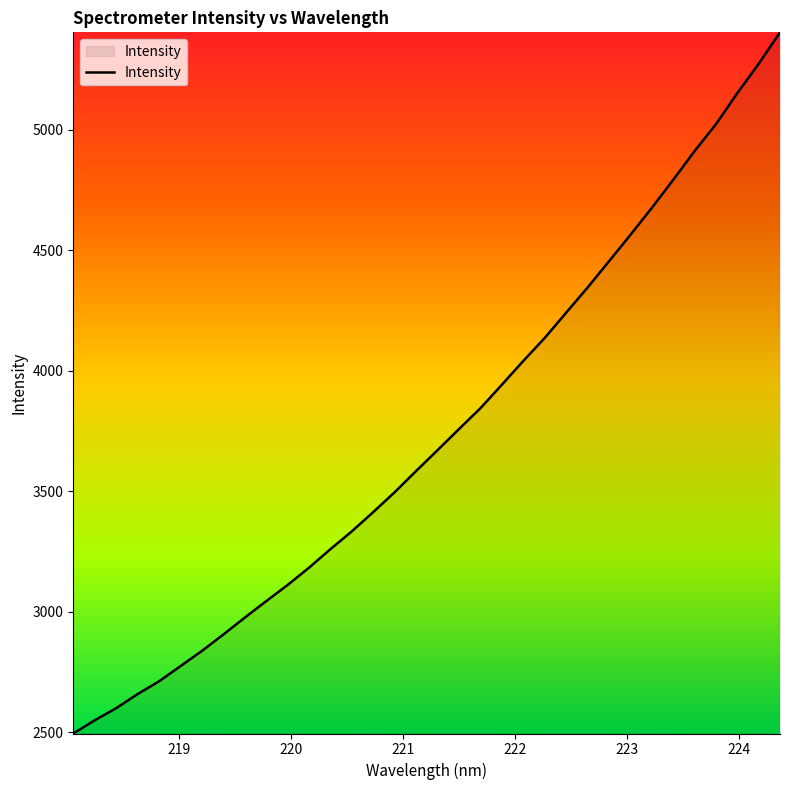

What is the difference between the maximum and minimum values?

2908.8